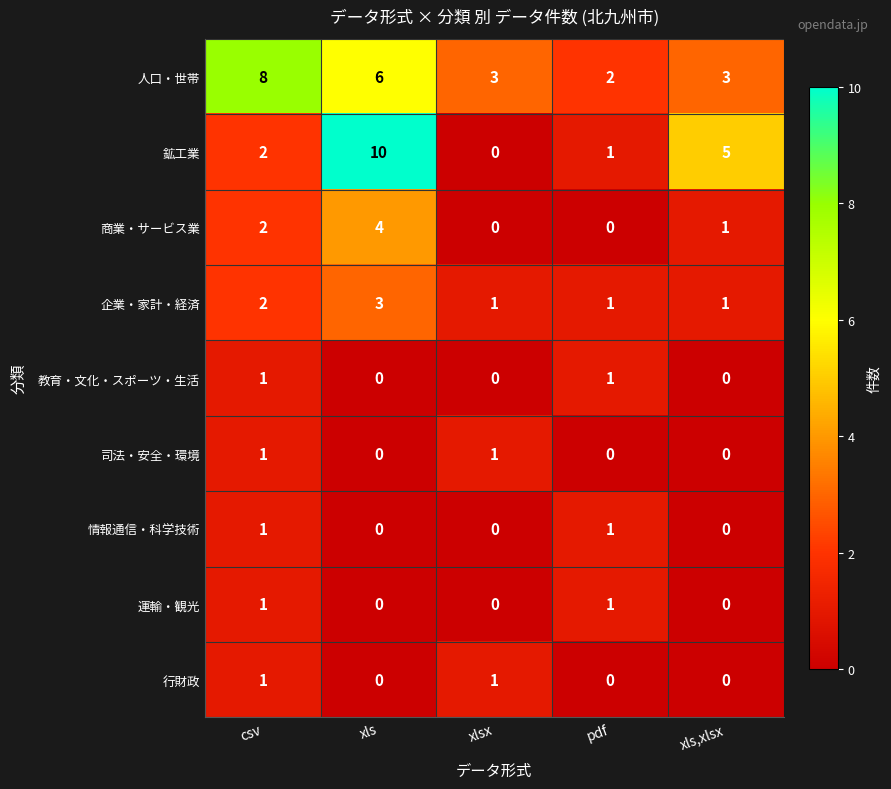

The 行財政 series shows 1 at csv. True or false?

True